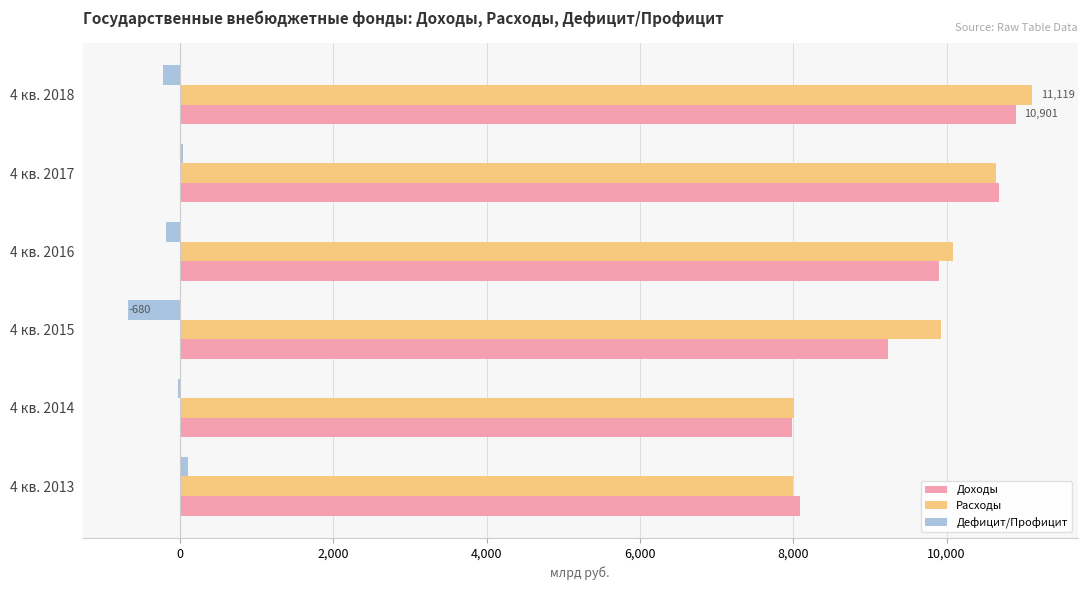

Is the value of Расходы at 4 кв. 2016 greater than the value of Дефицит/Профицит at 4 кв. 2015?

Yes